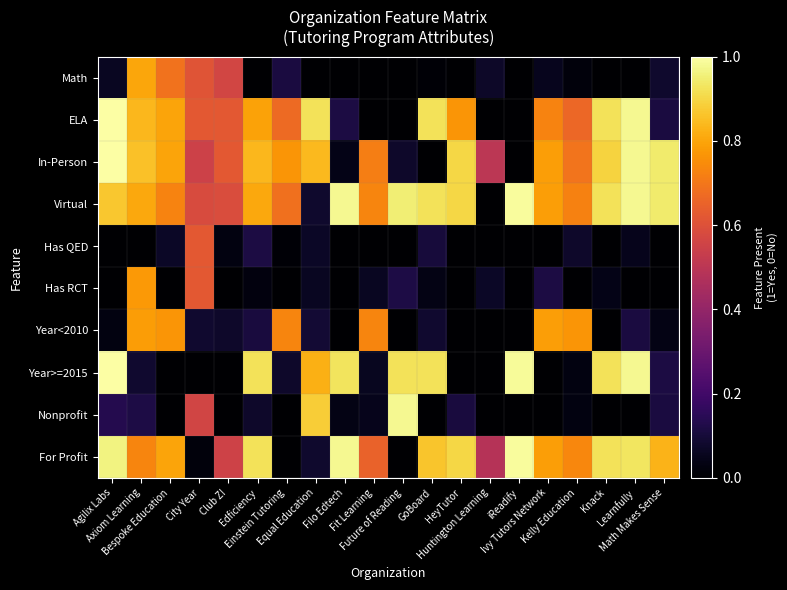

Count the number of data series in this chart.

10